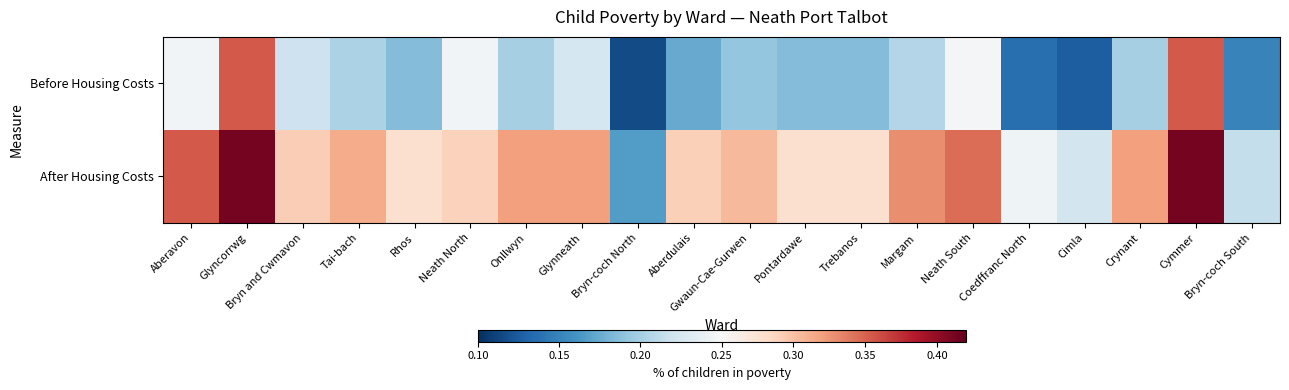

How many distinct data groups are displayed?

2